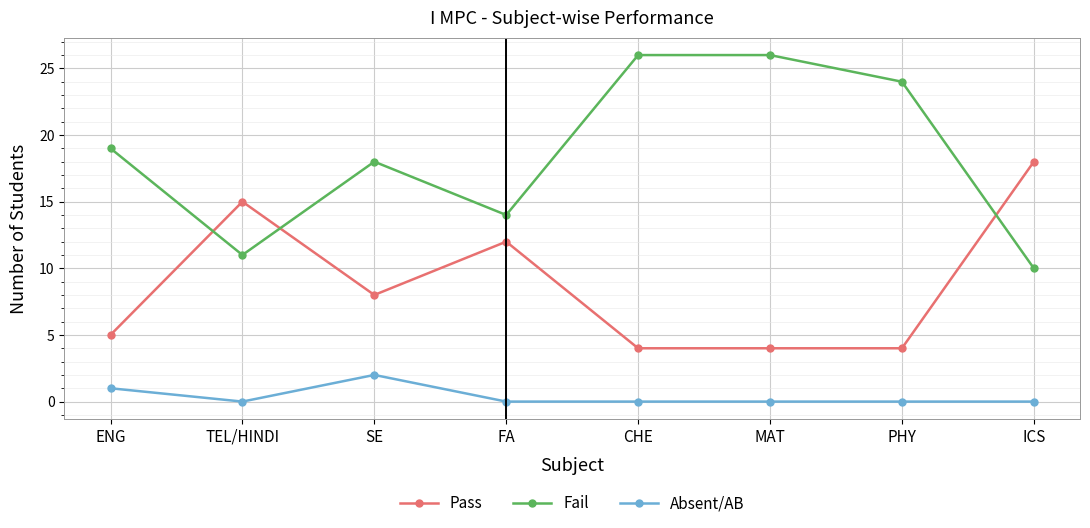

What is the spread (max minus min) of values at FA?

14